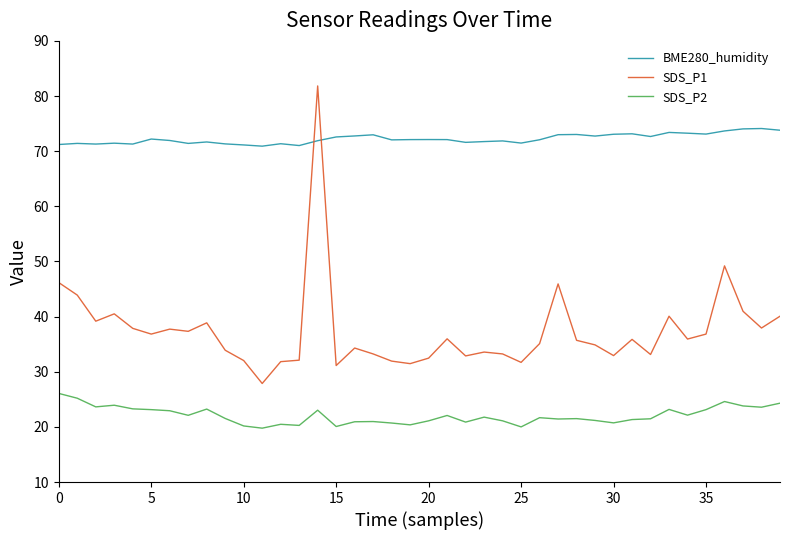

What is the difference between the maximum and minimum values in the BME280_humidity series?

3.2